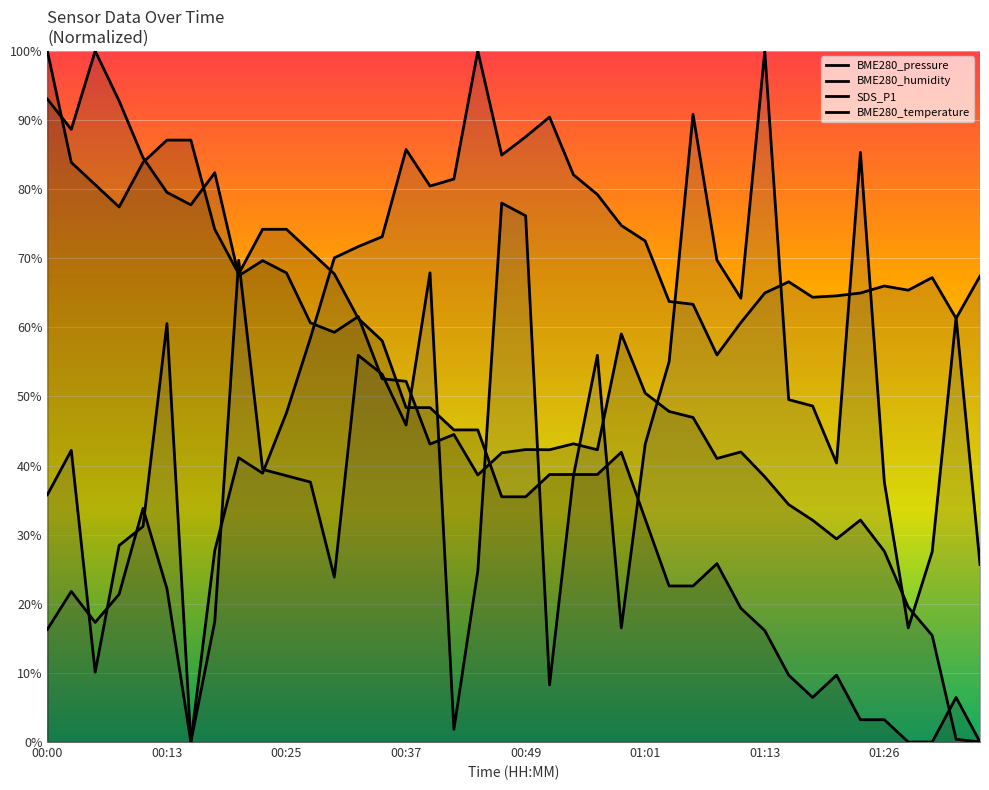

Which series ends up on top after the final intersection of BME280_pressure and BME280_temperature?

BME280_temperature